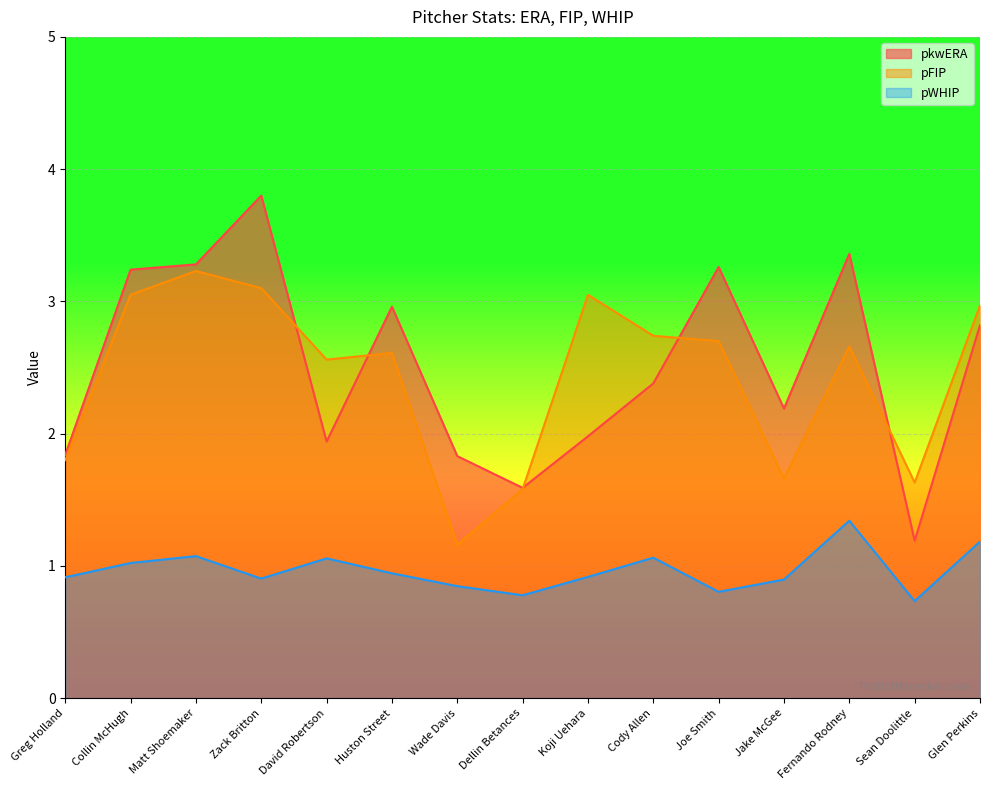

Is it true that pFIP equals 3.1 at Zack Britton?

True